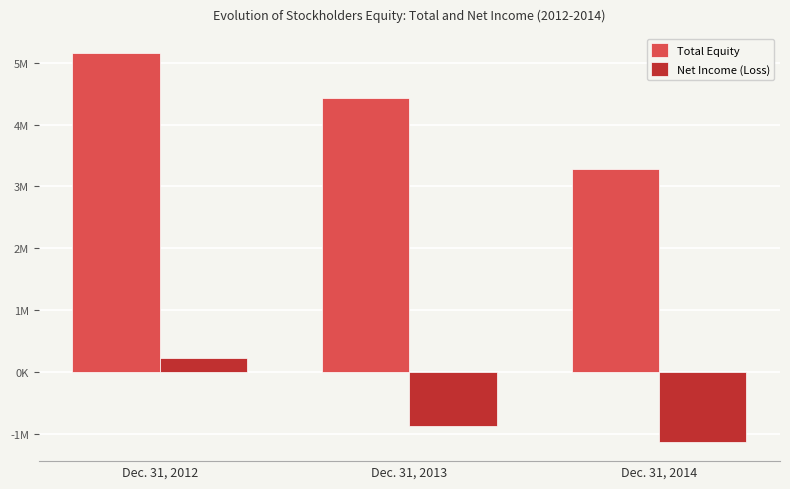

Are the bars grouped side by side (vs. stacked)?

Yes